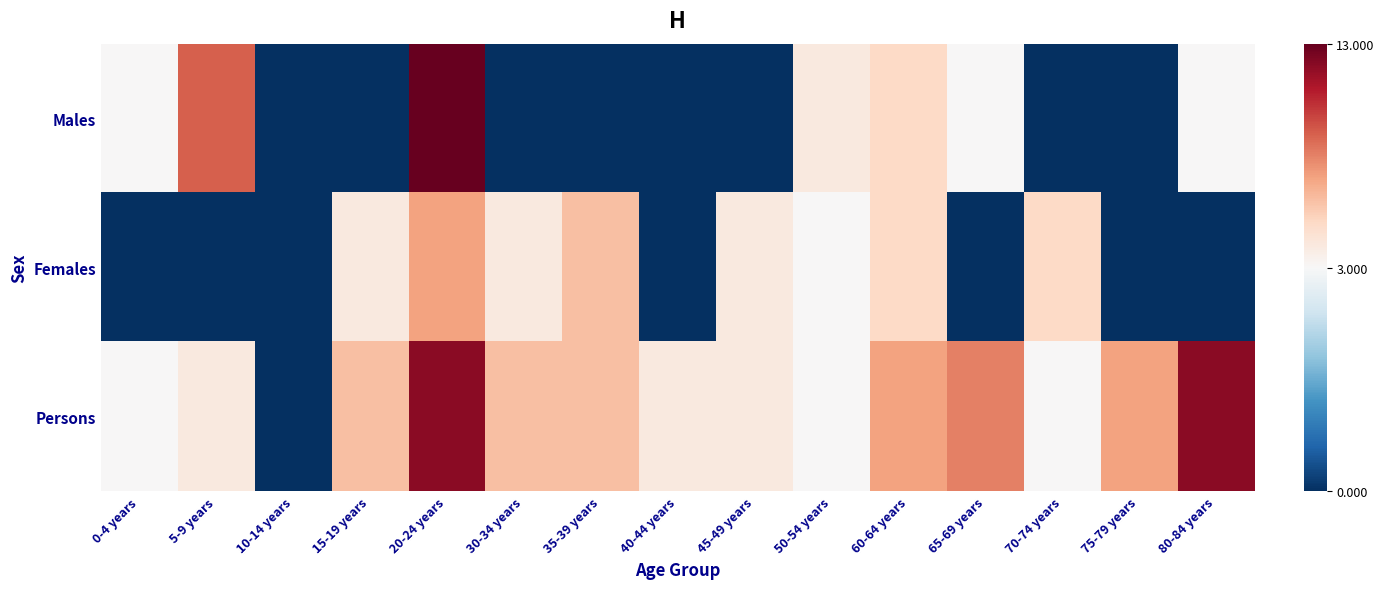

What is the maximum value shown in the chart?

13